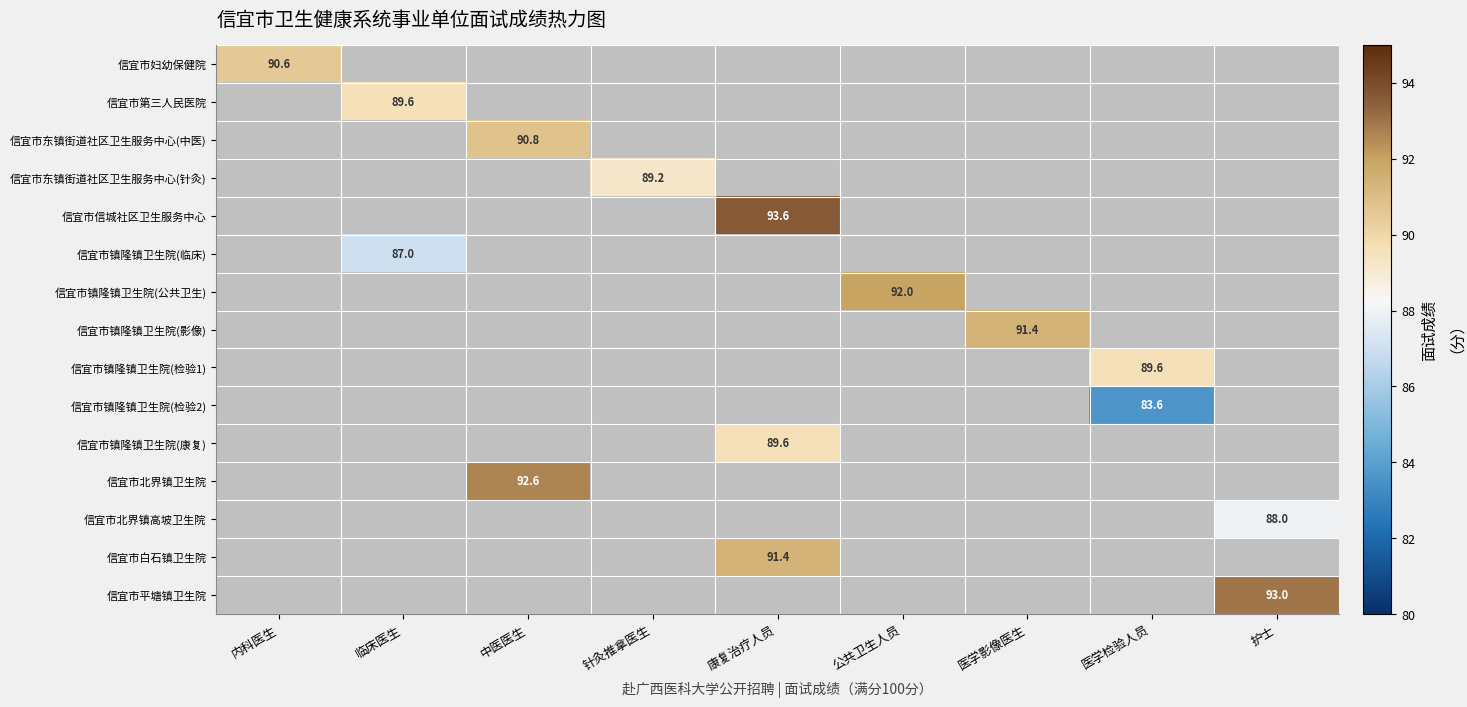

Count the number of data series in this chart.

15